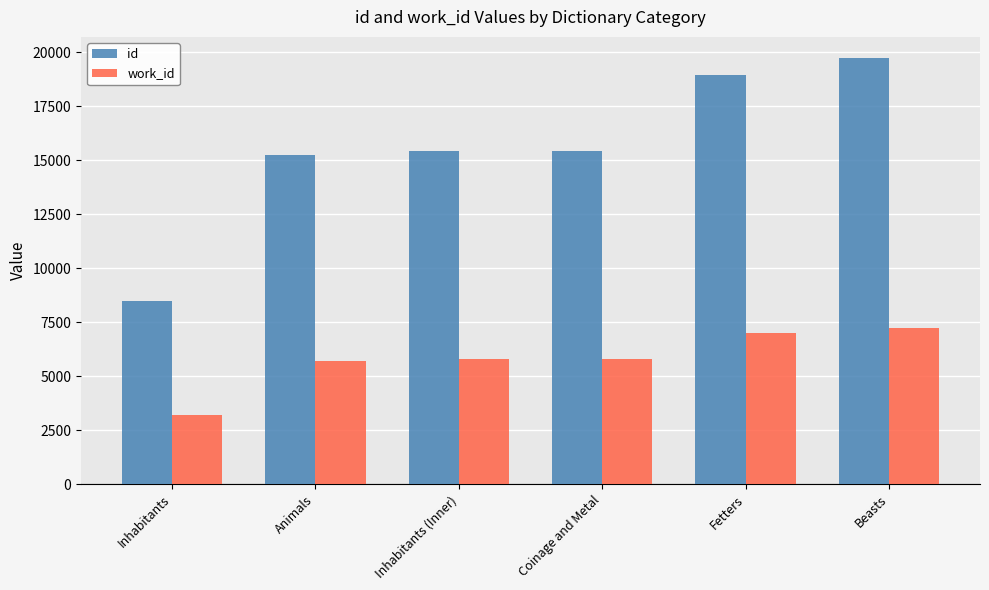

What is the difference between the second highest and second lowest values in the id series?

3706